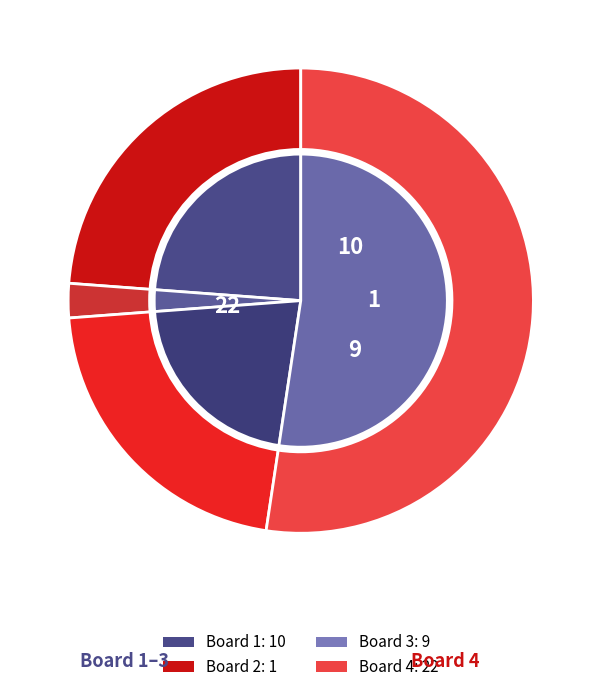

To the nearest percent, what portion does 4 represent?

52%